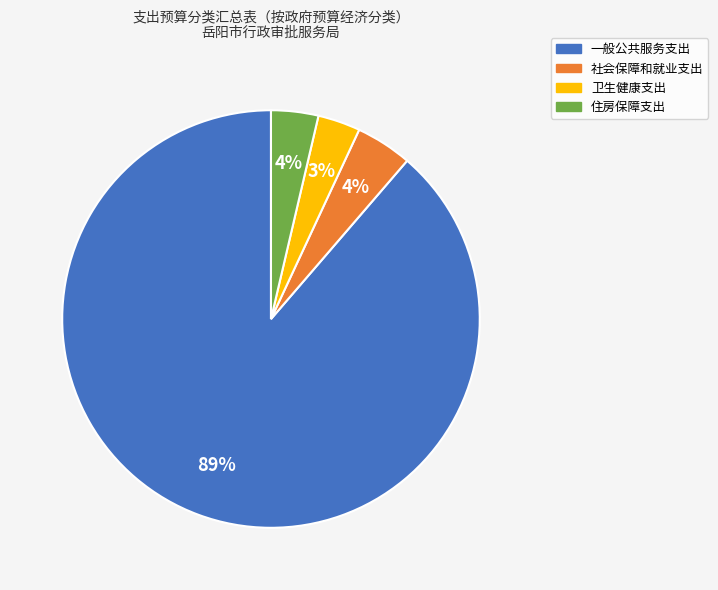

Which category has the biggest portion of the pie?

一般公共服务支出